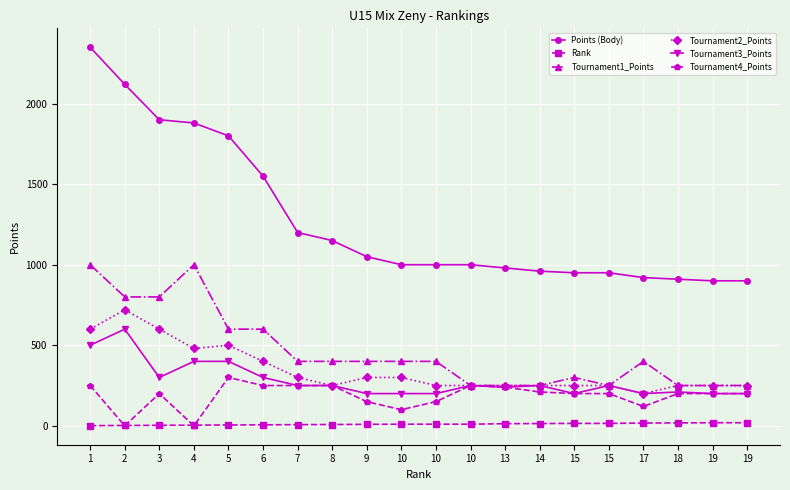

Is this an area chart (filled region under the line)?

No